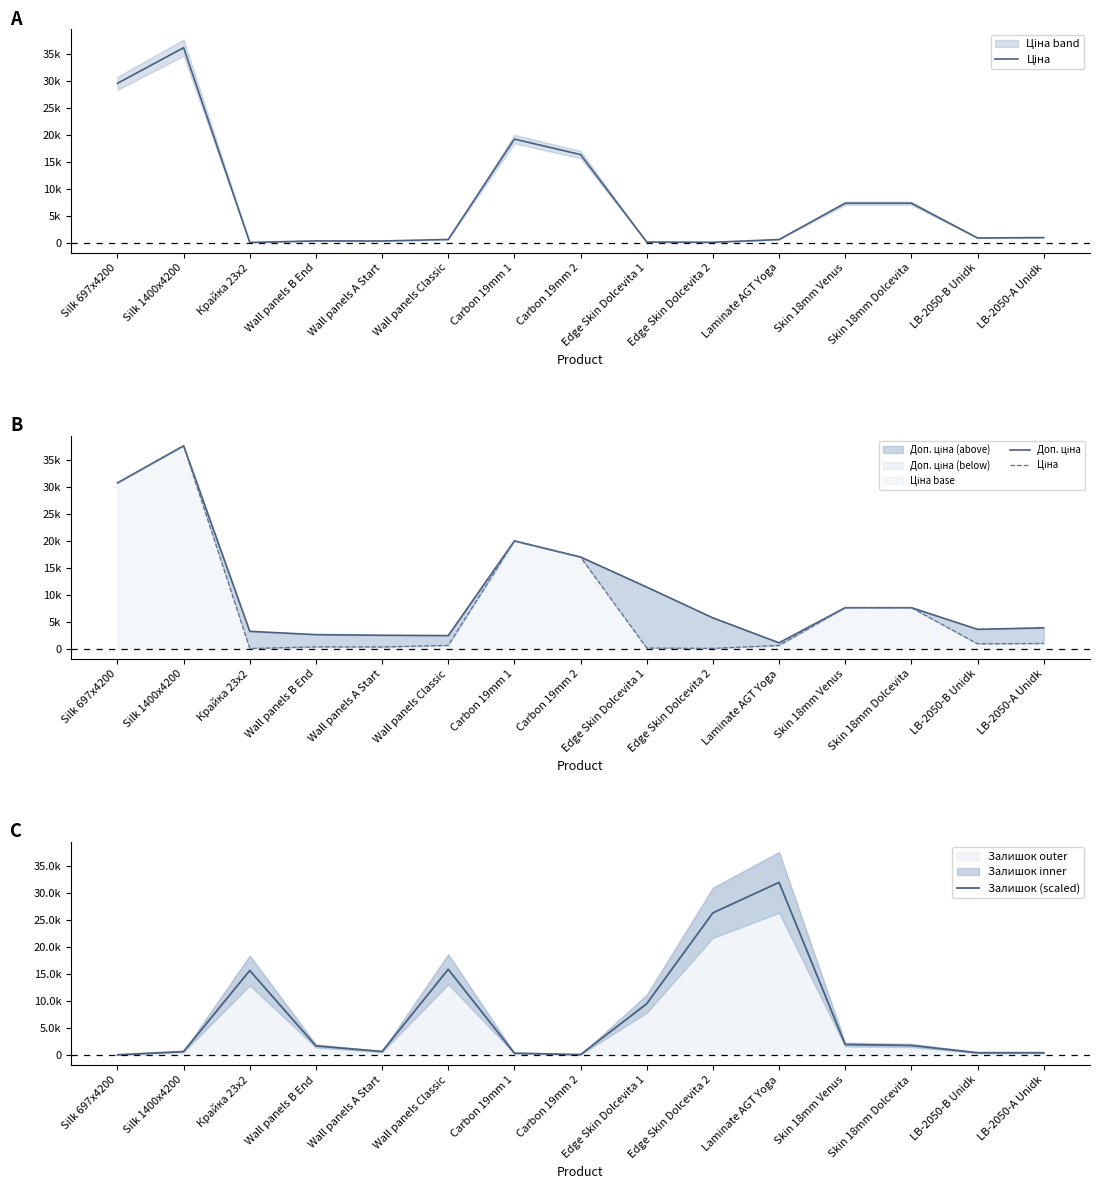

What is the average value of the Ціна series?

8289.0